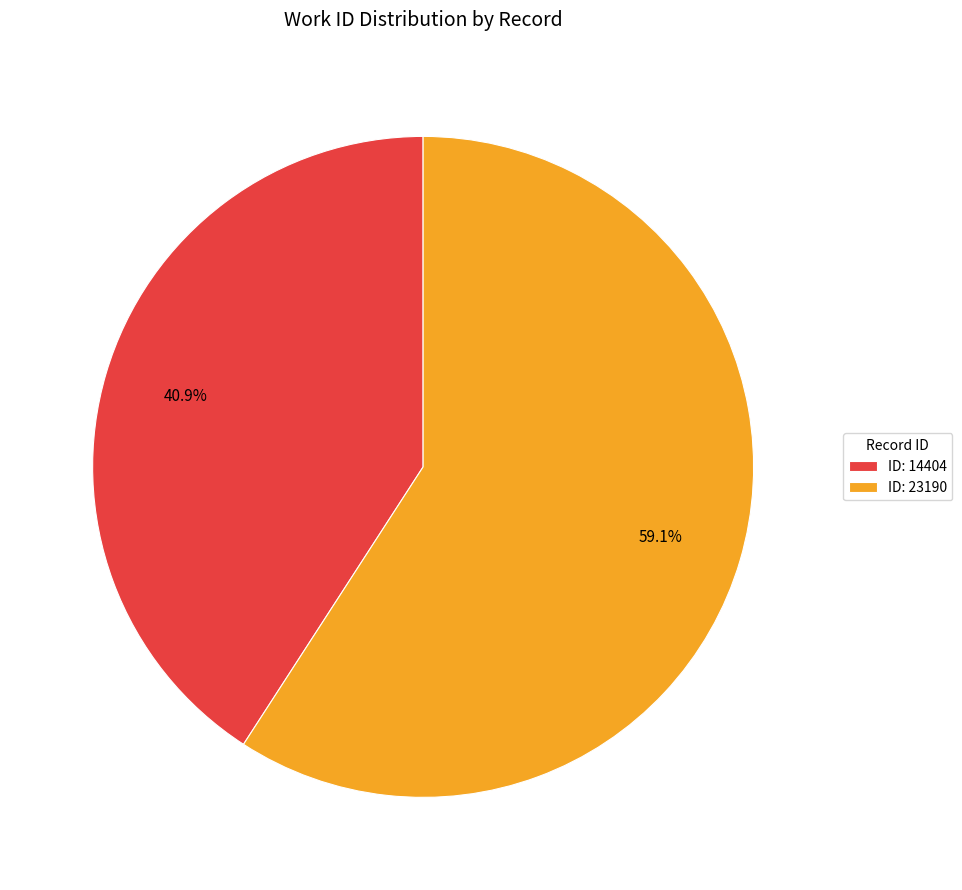

Count the number of slices in the pie.

2